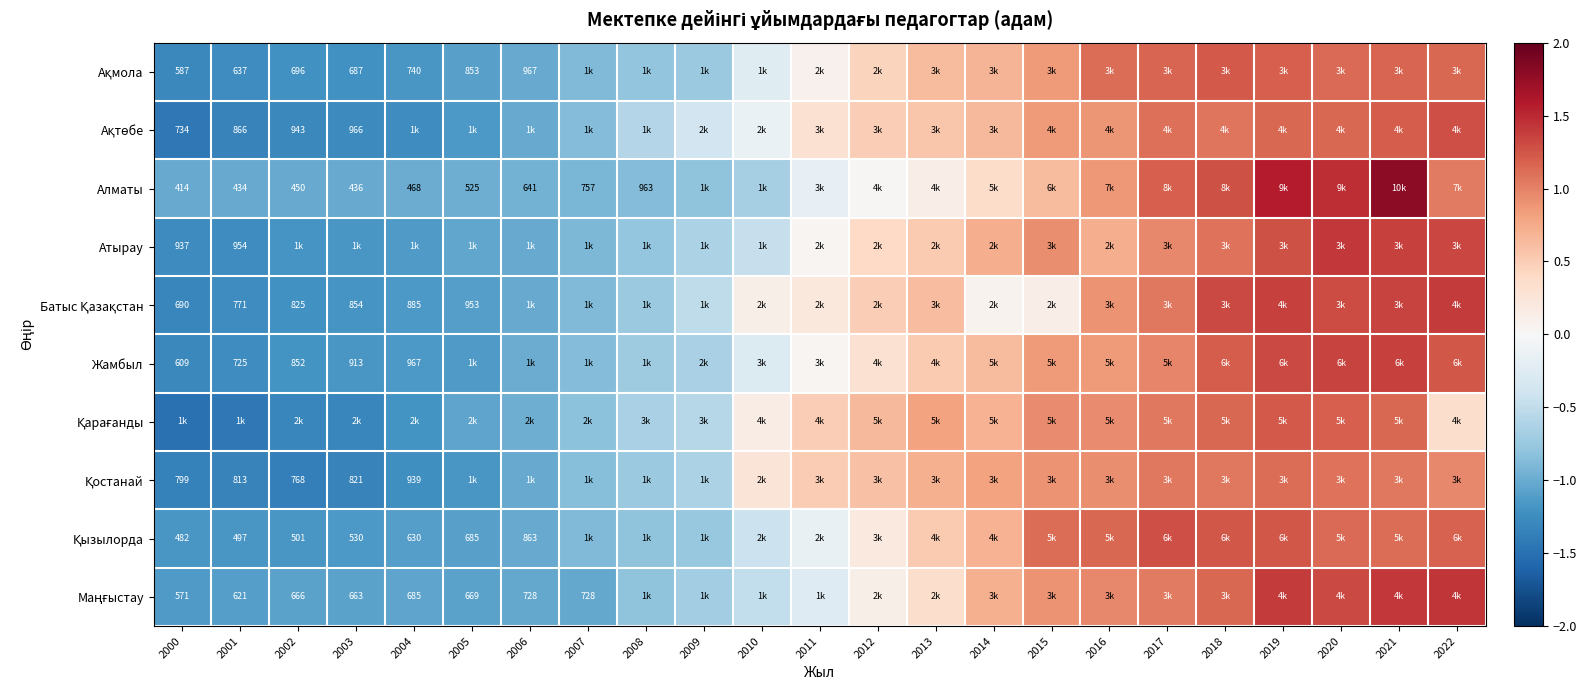

How many negative values does the Ақмола series have?

11